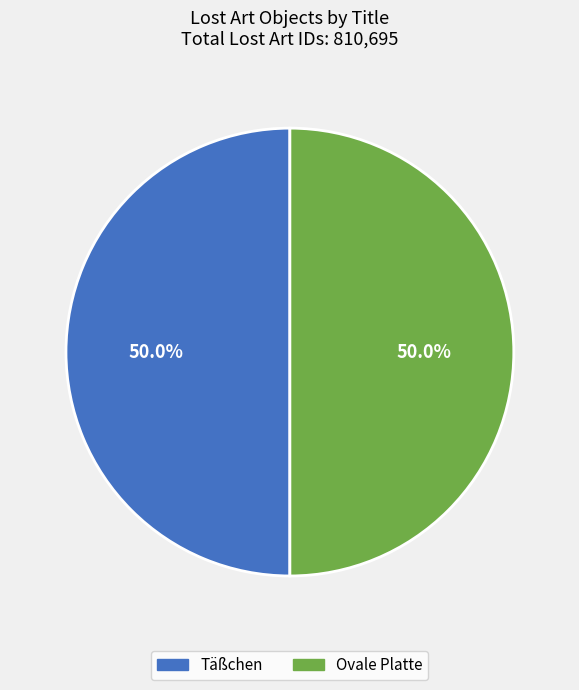

Is it true that Täßchen is 64% of the pie?

False